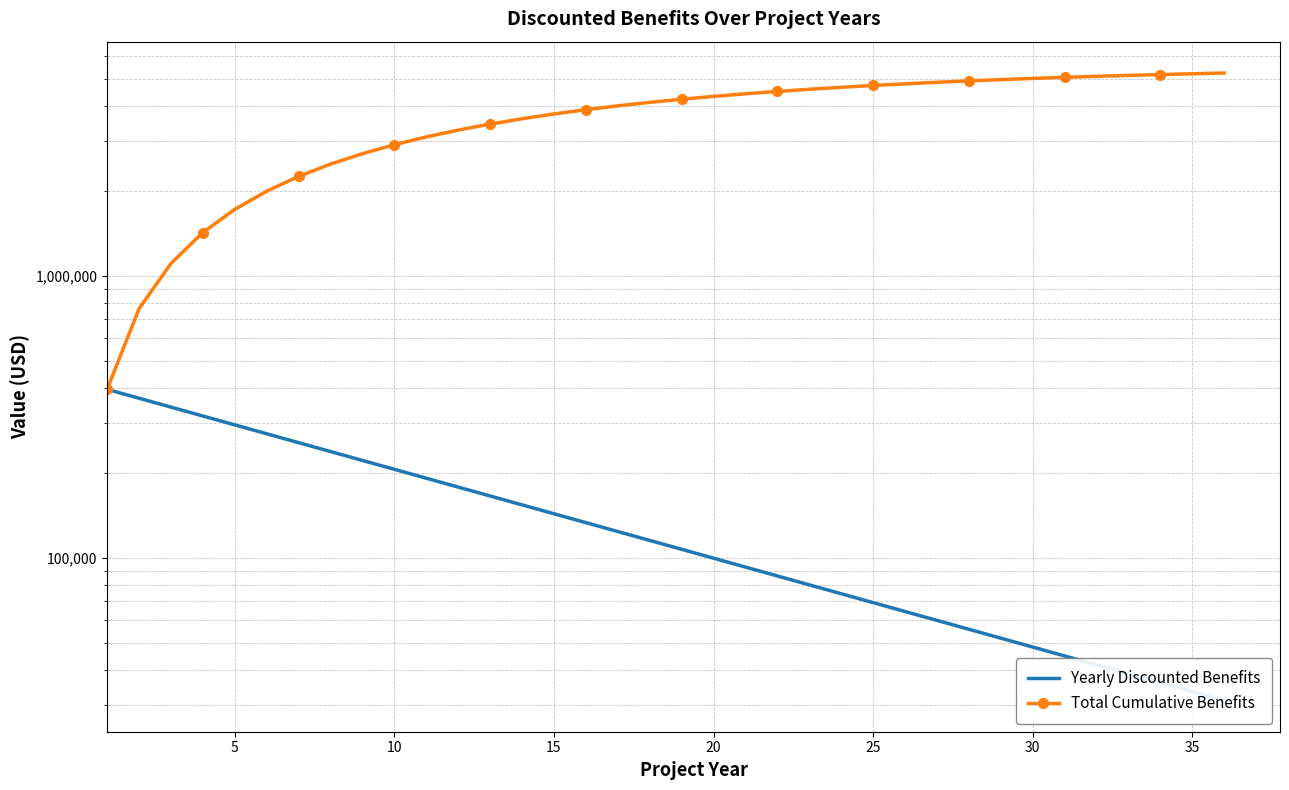

What is the maximum value shown in the chart?

5233600.1